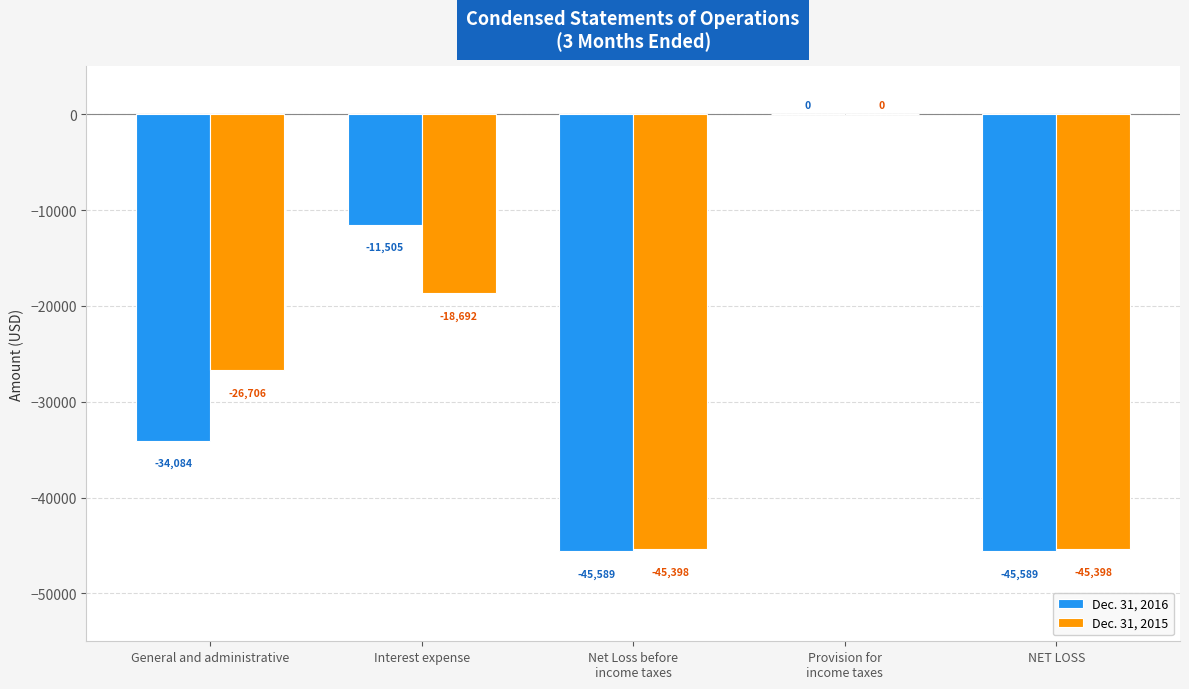

How many Dec. 31, 2015 values are between -45398 and -18692?

4